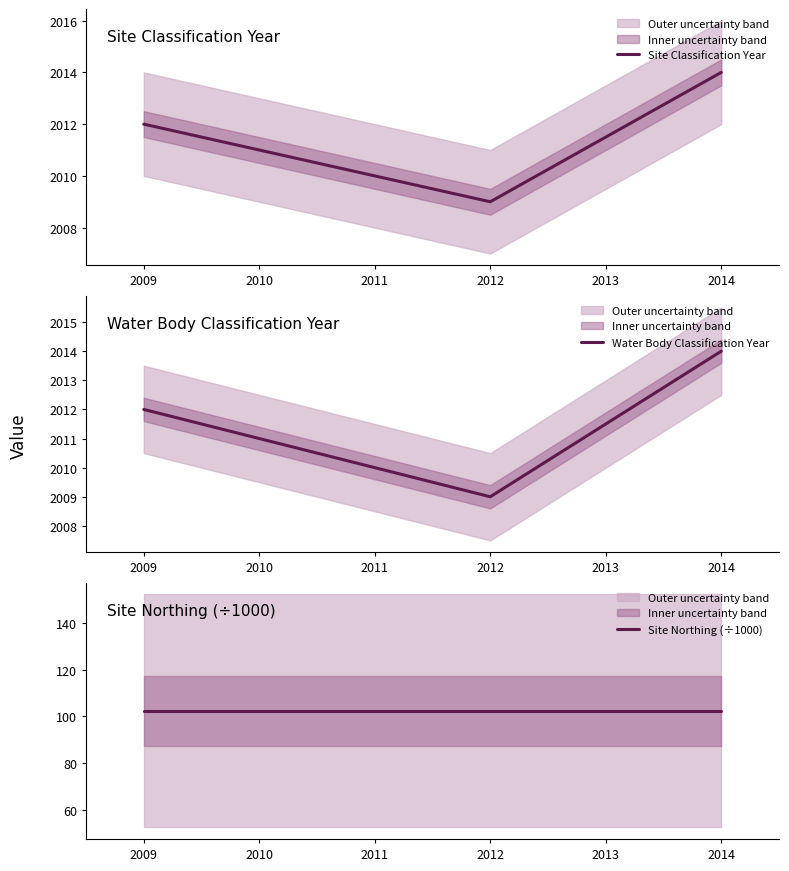

The value of Site Classification Year at 2011 is 2010. True or false?

True